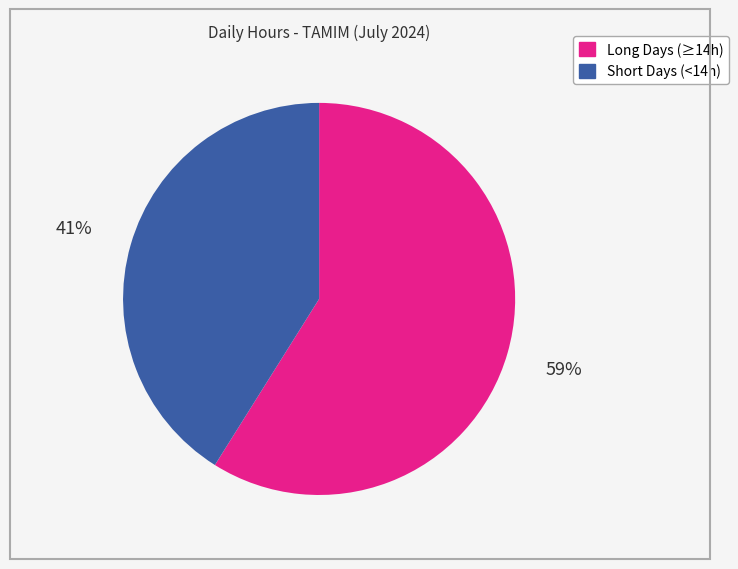

To the nearest percent, what is the average slice percentage?

50%